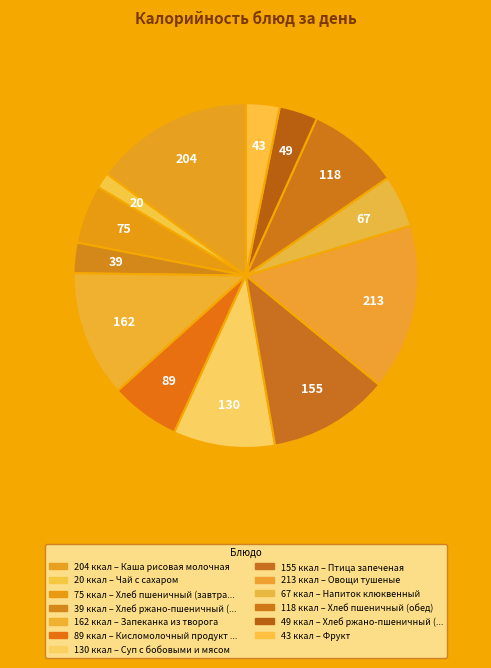

True or false: Каша рисовая молочная accounts for 15% of the total.

True